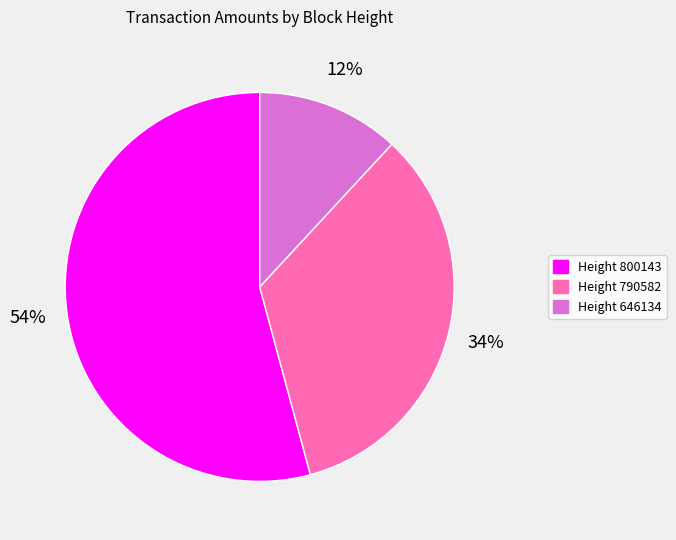

Which category accounts for the majority?

Height 800143